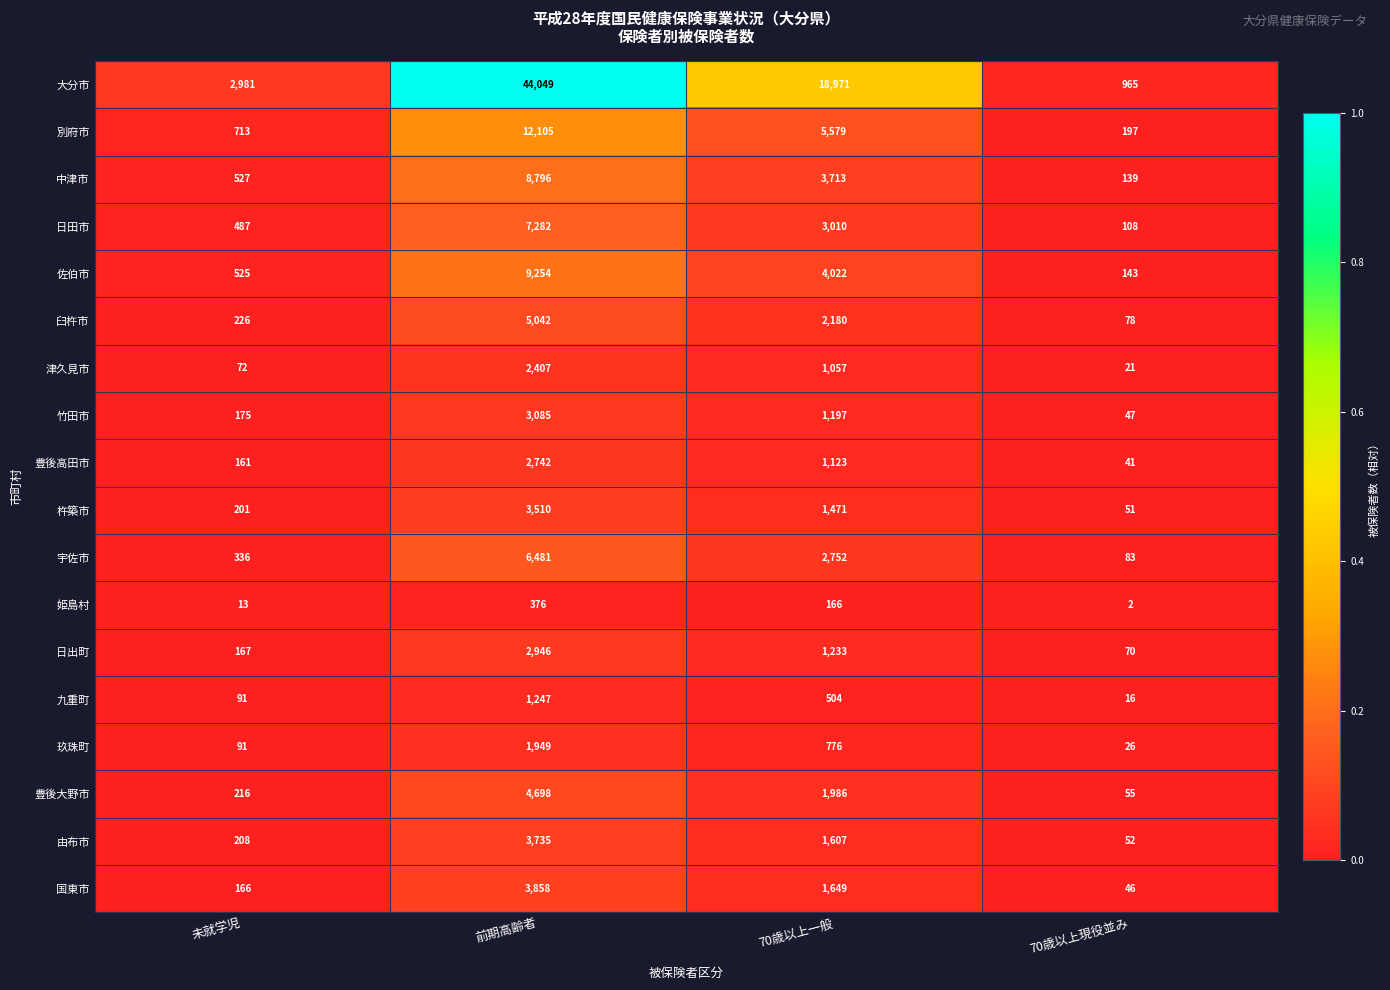

Rank the series by their maximum value, from lowest to highest.

姫島村, 九重町, 玖珠町, 津久見市, 豊後高田市, 日出町, 竹田市, 杵築市, 由布市, 国東市, 豊後大野市, 臼杵市, 宇佐市, 日田市, 中津市, 佐伯市, 別府市, 大分市